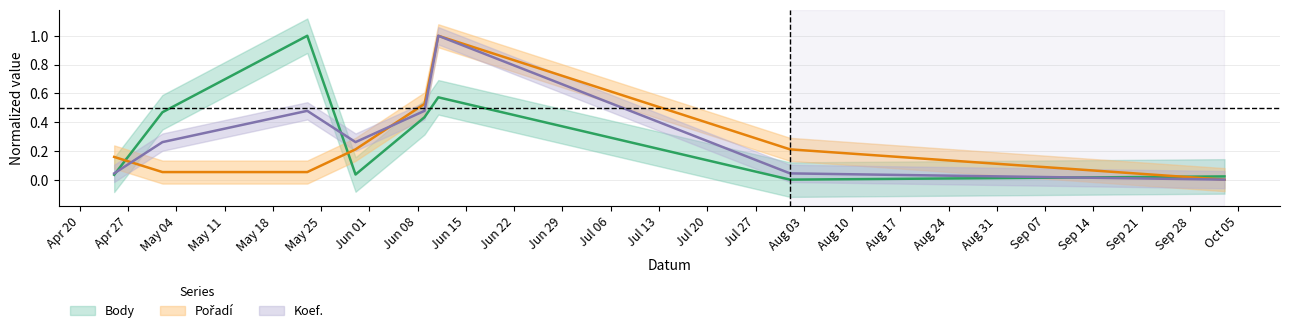

List the labels in order of Koef. value, largest first.

2015-06-11, 2015-05-23, 2015-06-09, 2015-05-02, 2015-05-30, 2015-04-25, 2015-08-01, 2015-10-03